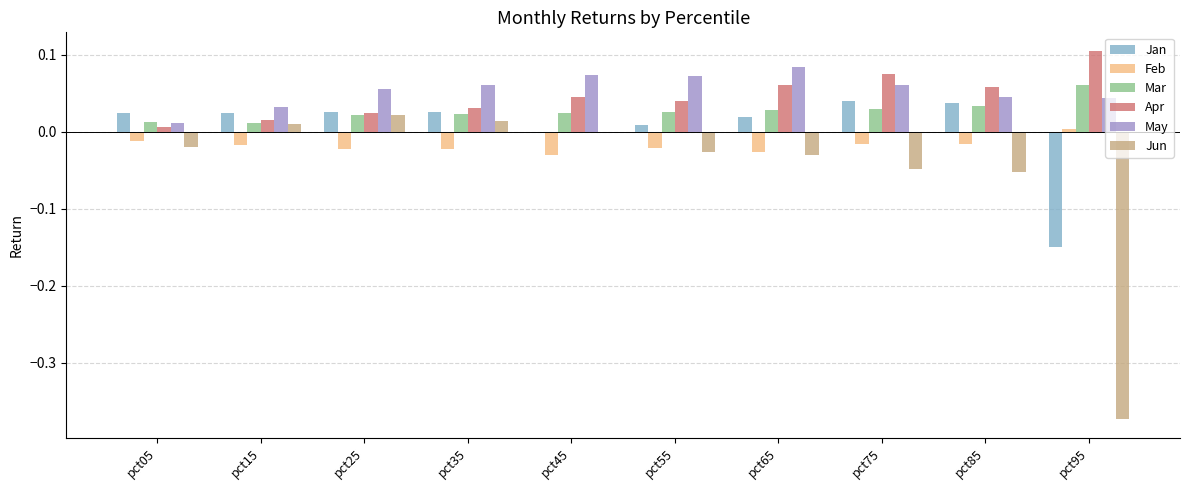

The May series shows 0.1 at pct45. True or false?

True